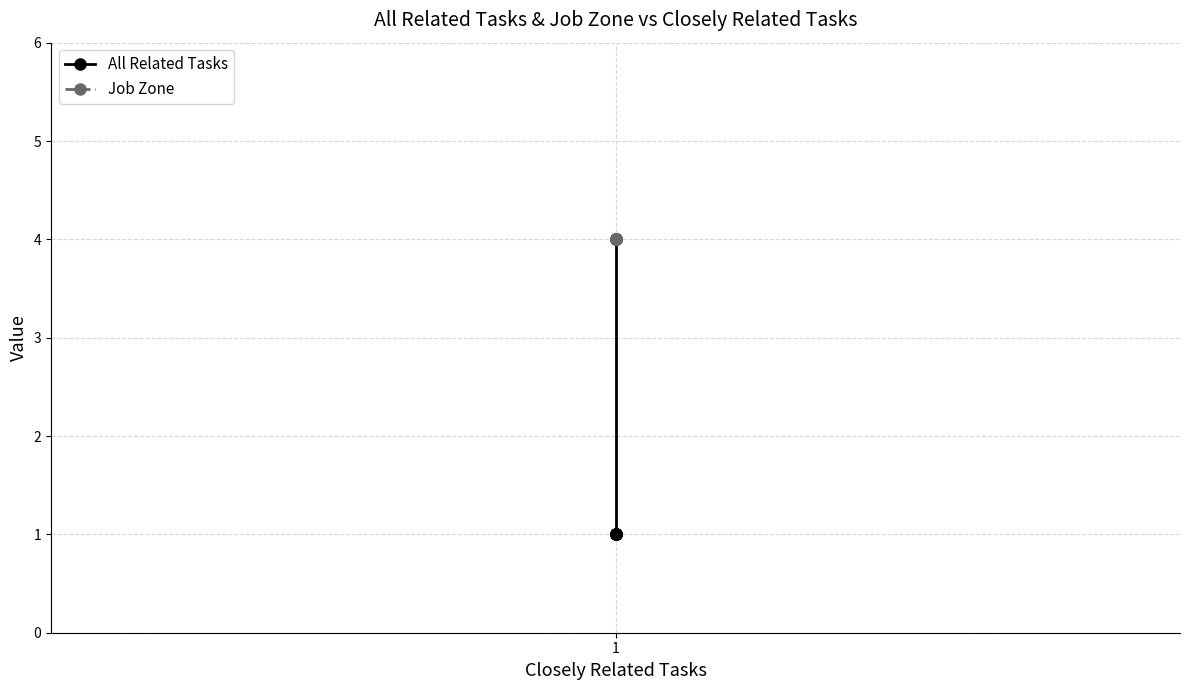

What is the smallest value displayed?

1